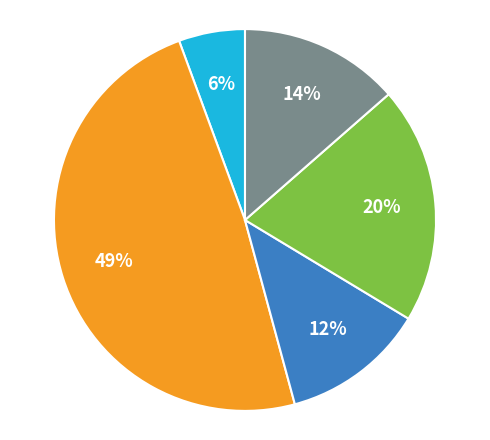

How many slices are in this pie chart?

5